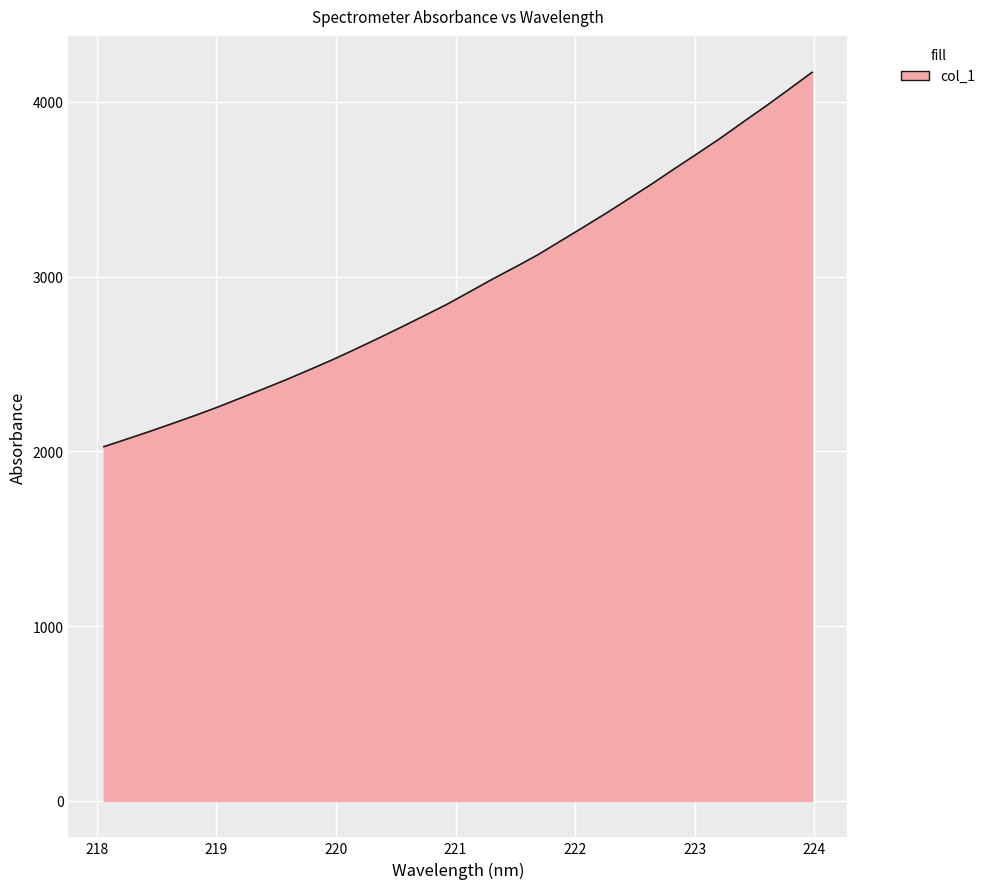

What is the minimum value shown in the chart?

2026.9